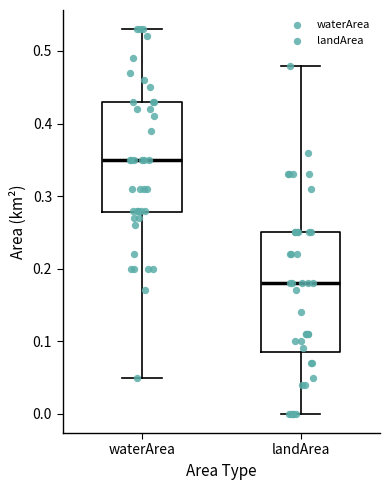

Where is the lower edge of the box for waterArea on the y-axis? The values are not printed on the chart, so give them approximately, as read against the axis.

0.28